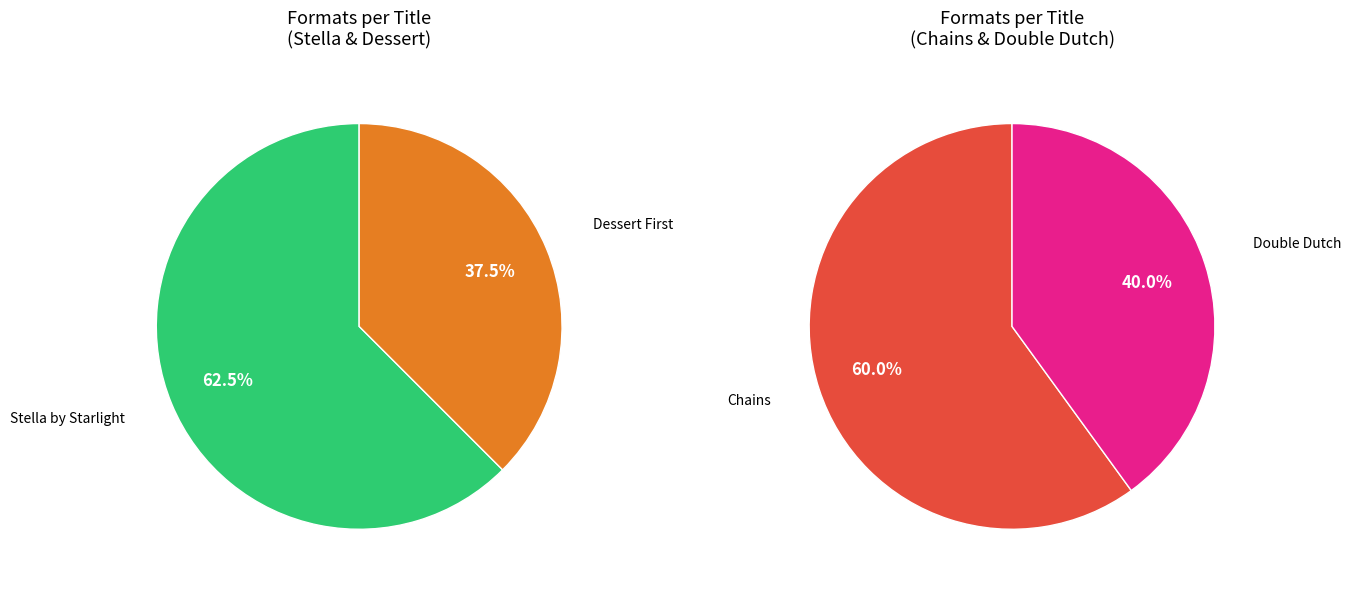

What is the ratio of the value at Chains to the value at Double Dutch?

1.5